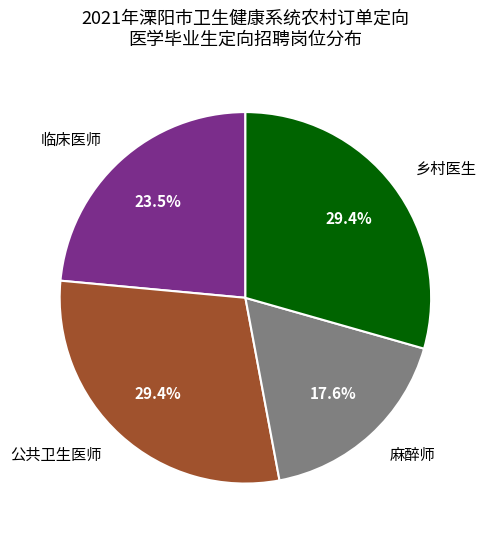

Count the number of slices in the pie.

4